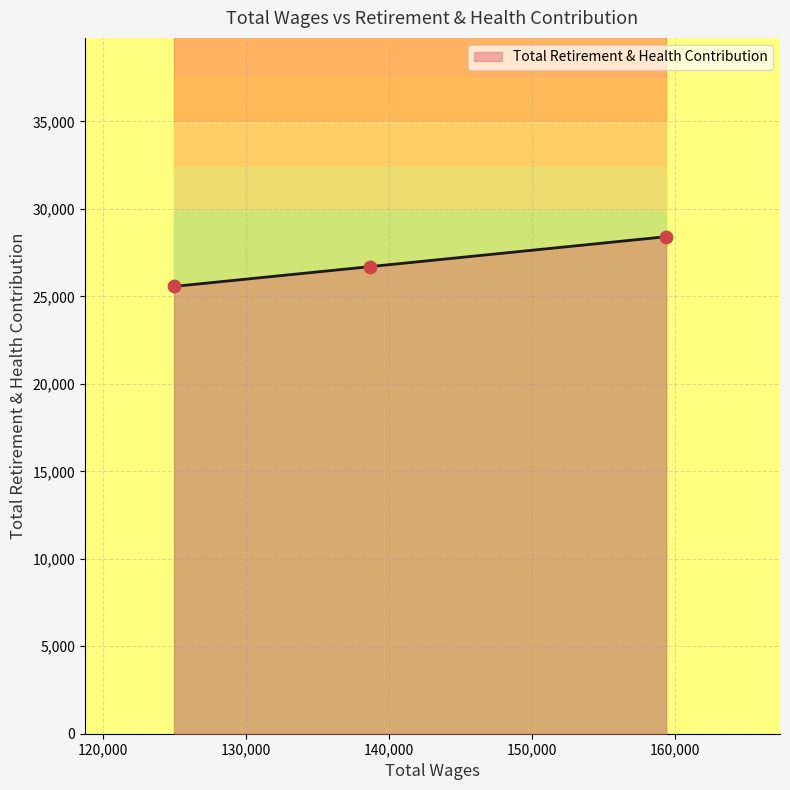

Approximately how many times larger is the value at 159405.0 compared to 124967.0?

1.1